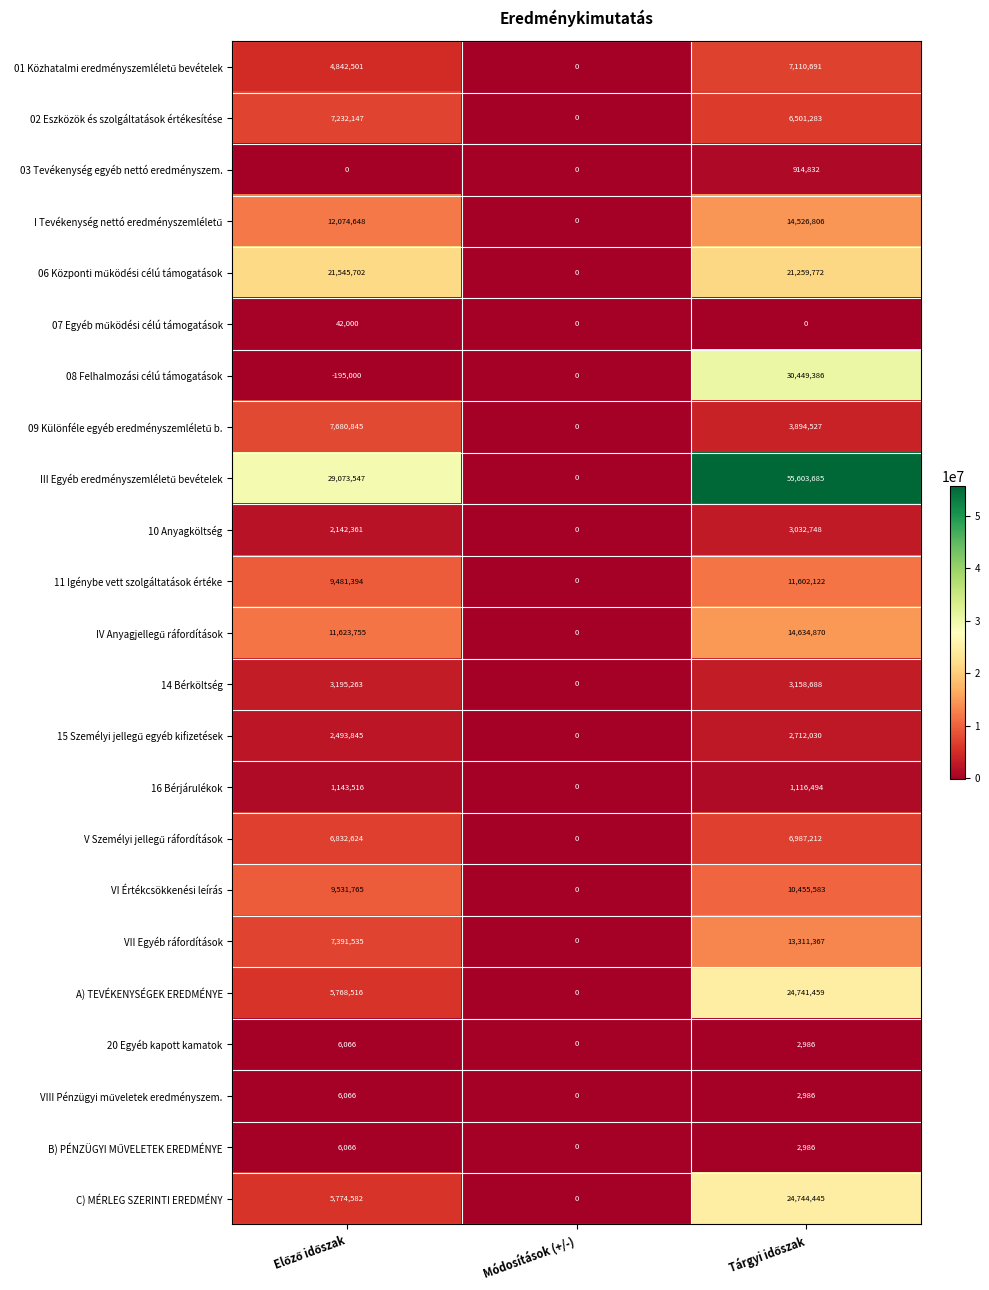

True or false: 16 Bérjárulékok has a value of 0 at Módosítások (+/-).

True